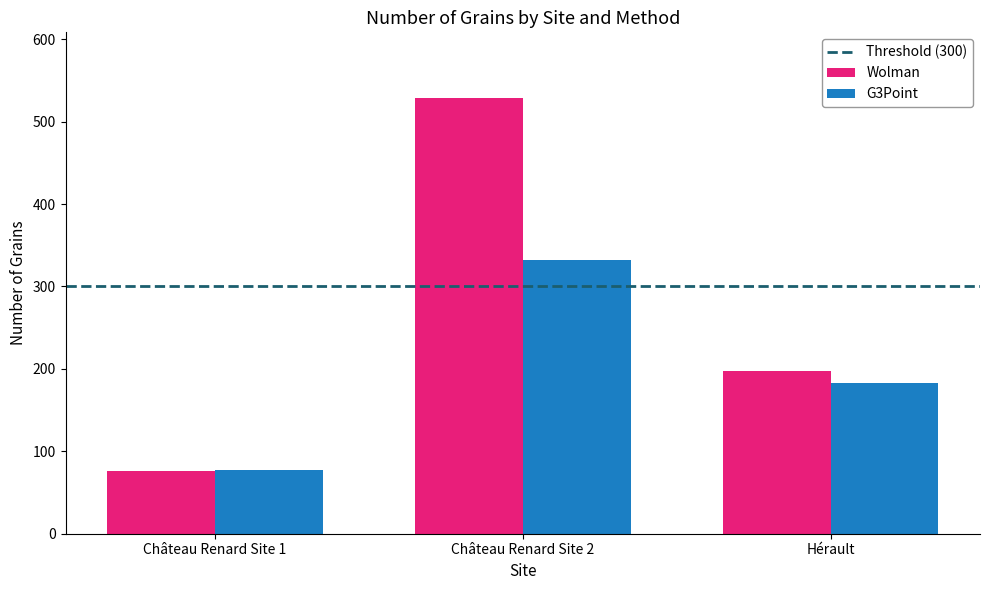

What is the smallest value displayed?

76